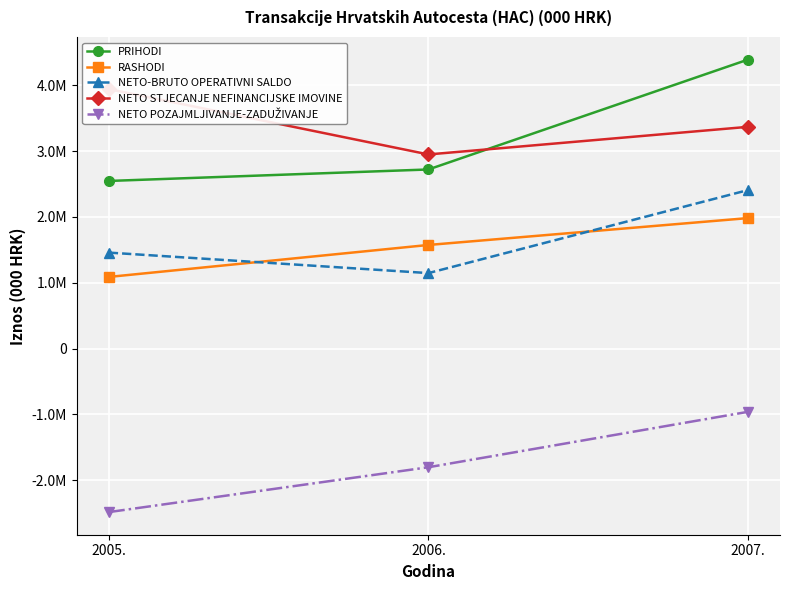

What is the spread (max minus min) of values at 2007.?

5351901